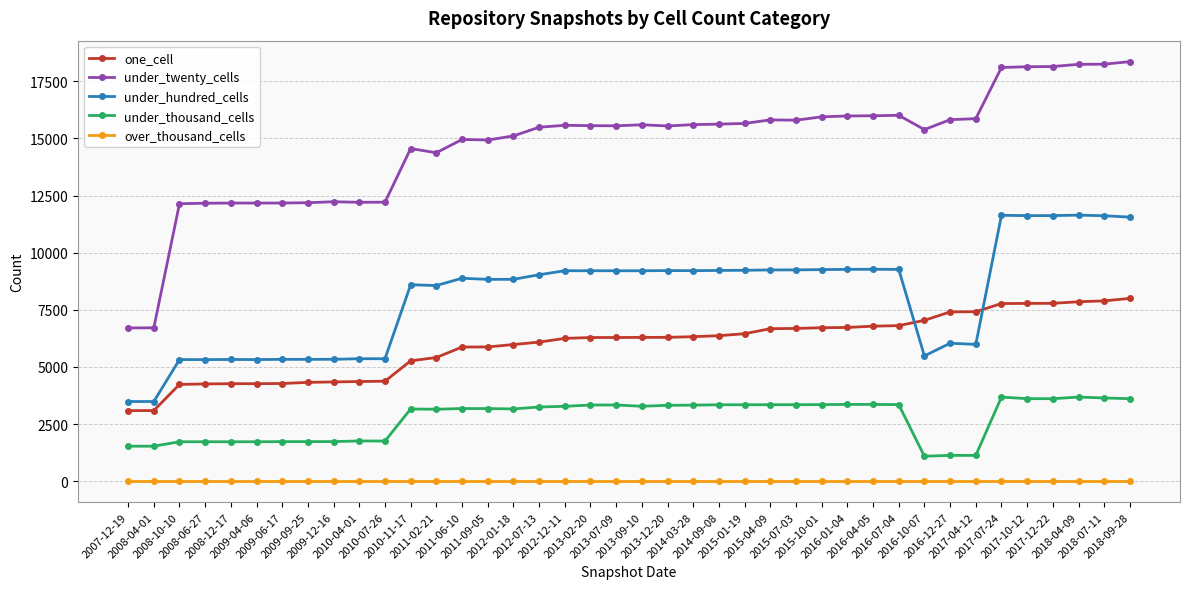

How many data points in under_twenty_cells are less than 15560?

20